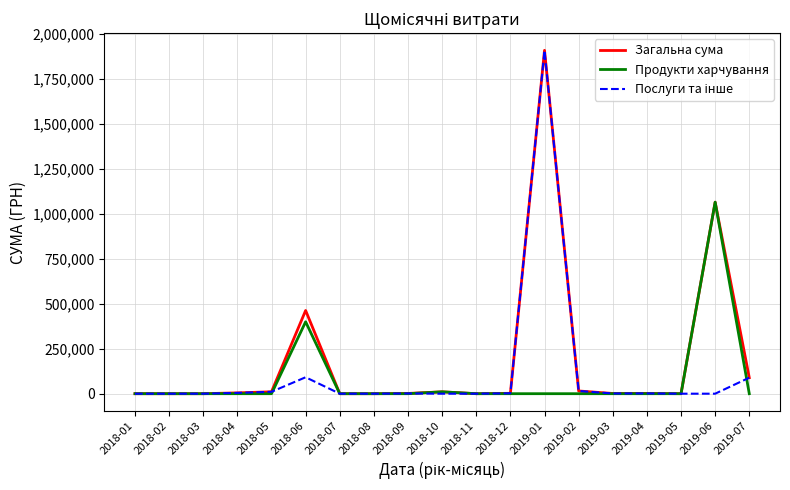

What is the average value of the Продукти харчування series?

77545.9